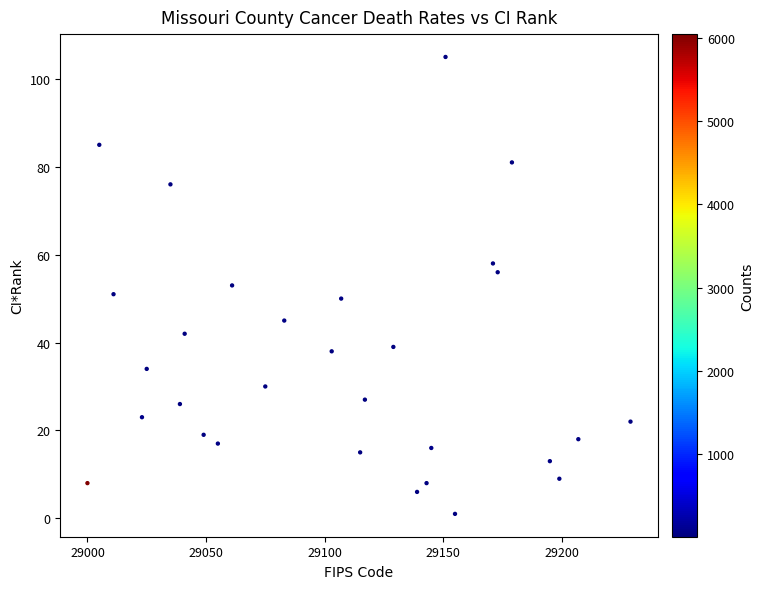

What is the range of Y values (max minus min)?

104